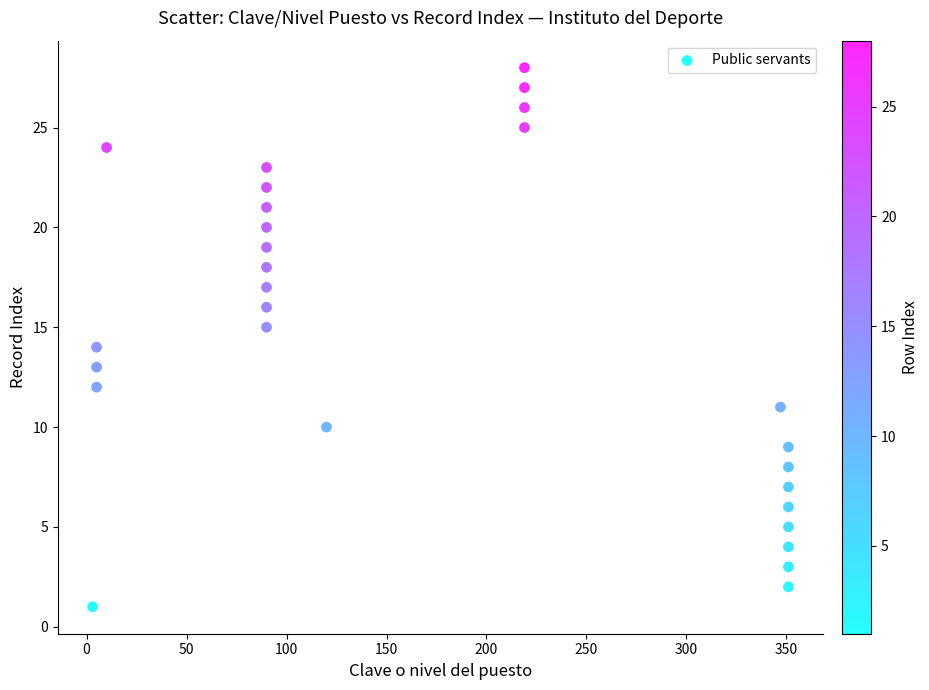

What is the range of Y values (max minus min)?

27